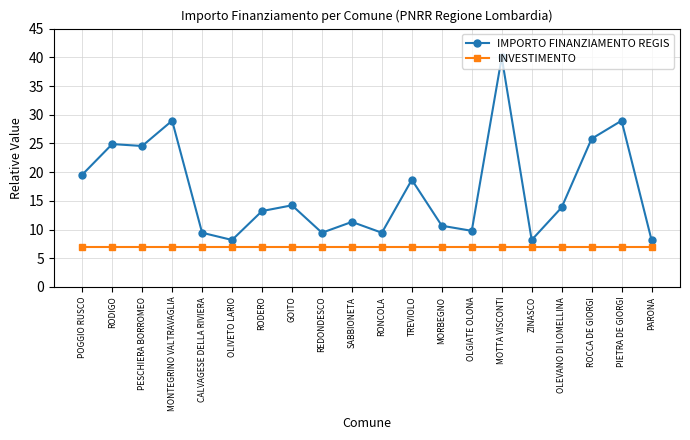

Is this an area chart (filled region under the line)?

No